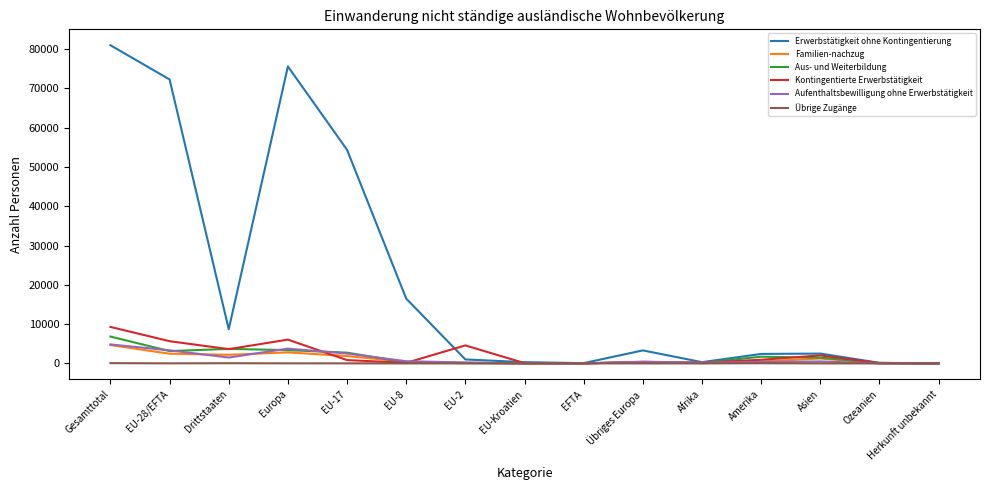

Which category has the highest value in the Aufenthaltsbewilligung ohne Erwerbstätigkeit series?

Gesamttotal